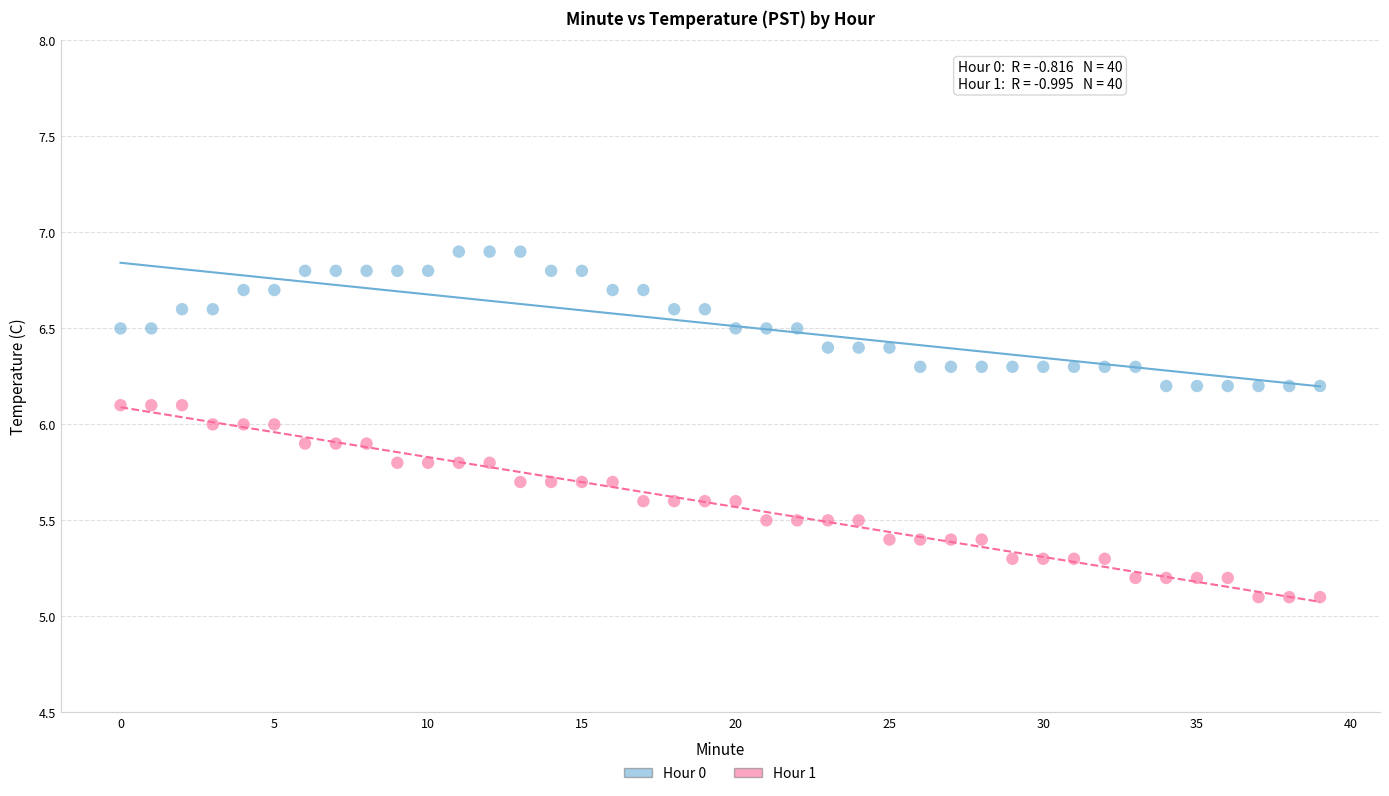

Across all data points, what is the range of Y values (max minus min)?

1.8